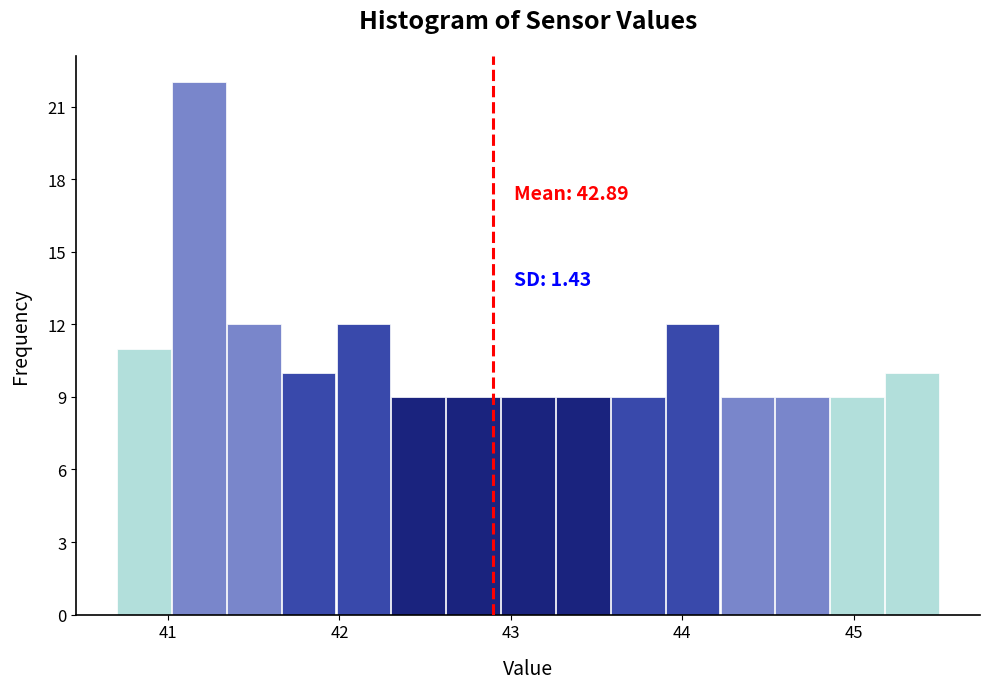

Read against the x-axis, roughly where is the centre of the tallest bar?

41.2